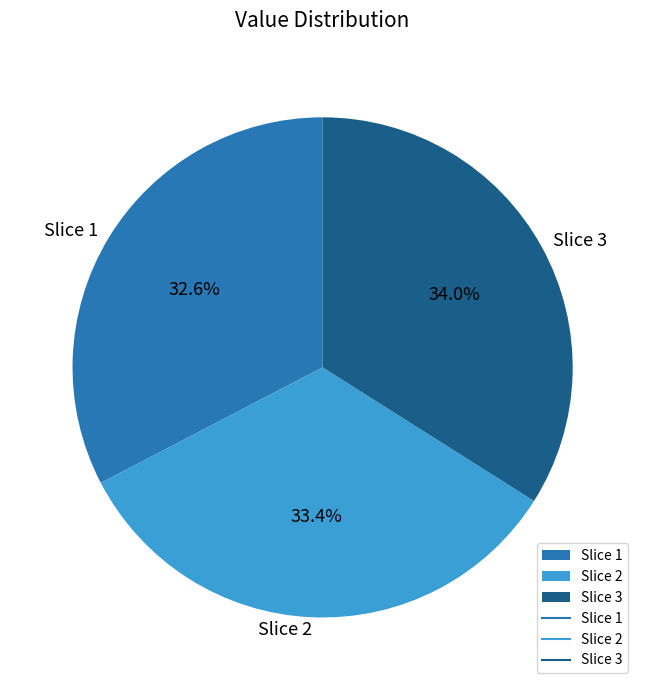

Combined, do Slice 3 and Slice 1 account for over 50%?

Yes